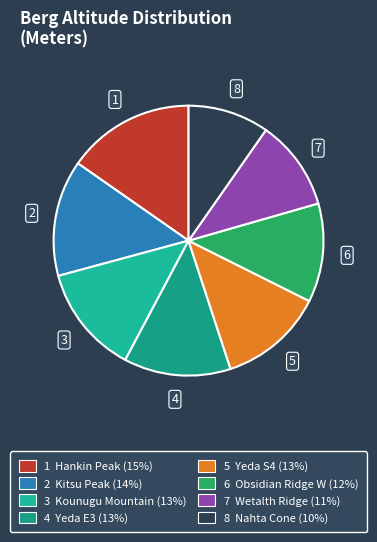

Is there any slice that represents more than half of the pie?

No